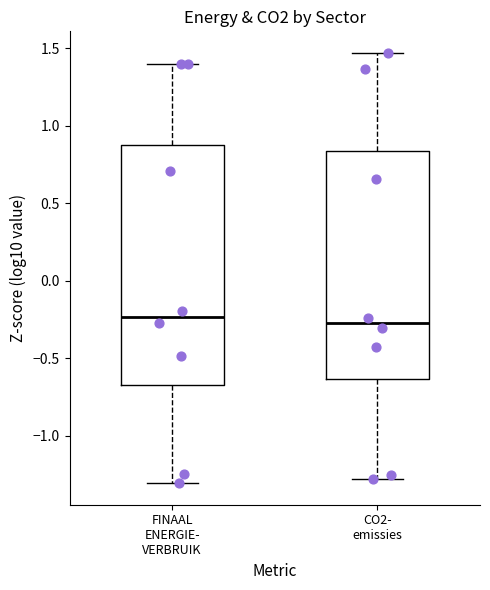

Reading left to right, transcribe this box plot: for each box, give where its median line is, the range the box spans, and where its two whiskers end, as read against the y-axis. The values are not printed on the chart, so give them approximately, as read against the axis.

FINAAL ENERGIE- VERBRUIK: median -0.25, box -0.65 to 0.90, whiskers -1.30 to 1.40
CO2- emissies: median -0.25, box -0.65 to 0.85, whiskers -1.30 to 1.45